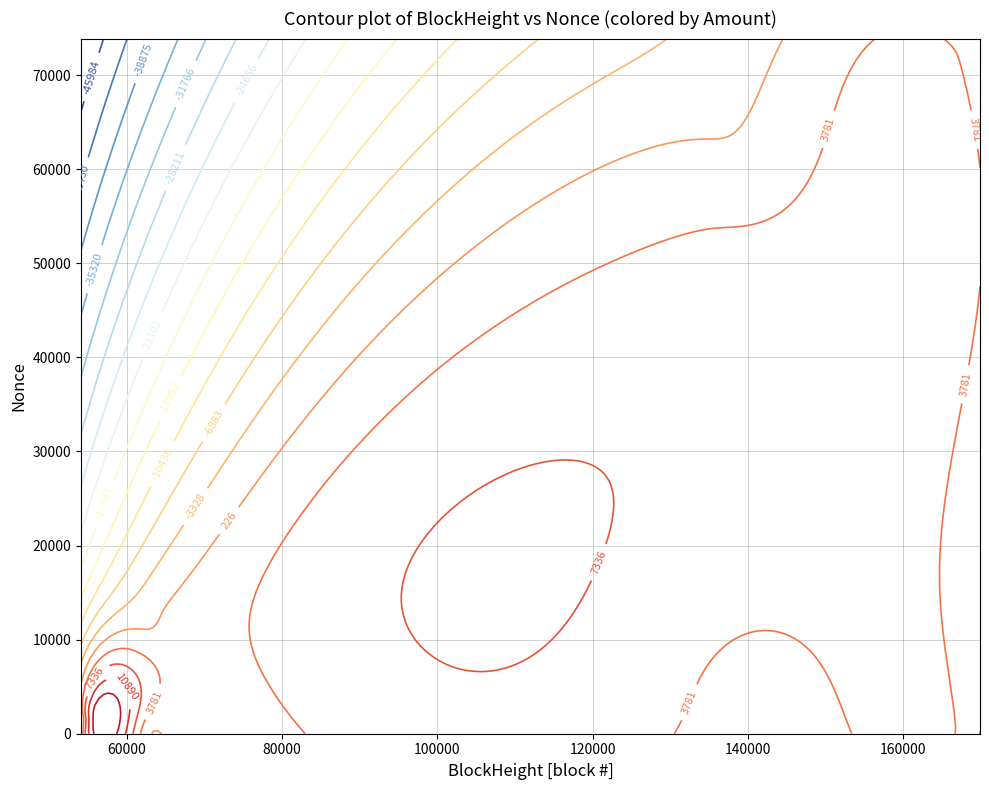

Reading left to right, what are all the values shown in this chart?

BlockHeight: 169858.0	169855.0	167241.0	167236.0	137691.0	137687.0	136215.0	136211.0	65002.0	64997.0	63029.0	63026.0	54157.0	54153.0	54104.0	54102.0
Nonce: 7.0	73875.0	6.0	72782.0	5.0	60551.0	4.0	58912.0	3.0	12890.0	2.0	11040.0	1.0	2085.0	0.0	2044.0
Amount: 174.9	174.9	3339.9	3339.9	1089.3	1089.3	2024.8	2024.8	511.5	511.5	291.6	291.6	1718.4	1718.4	1.0	2.0